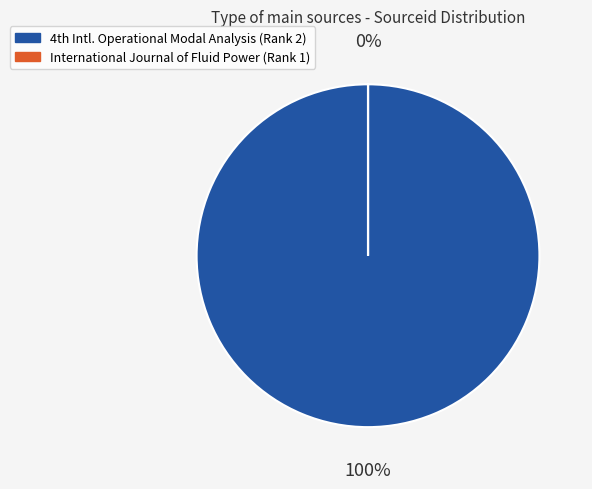

Count the number of slices in the pie.

2